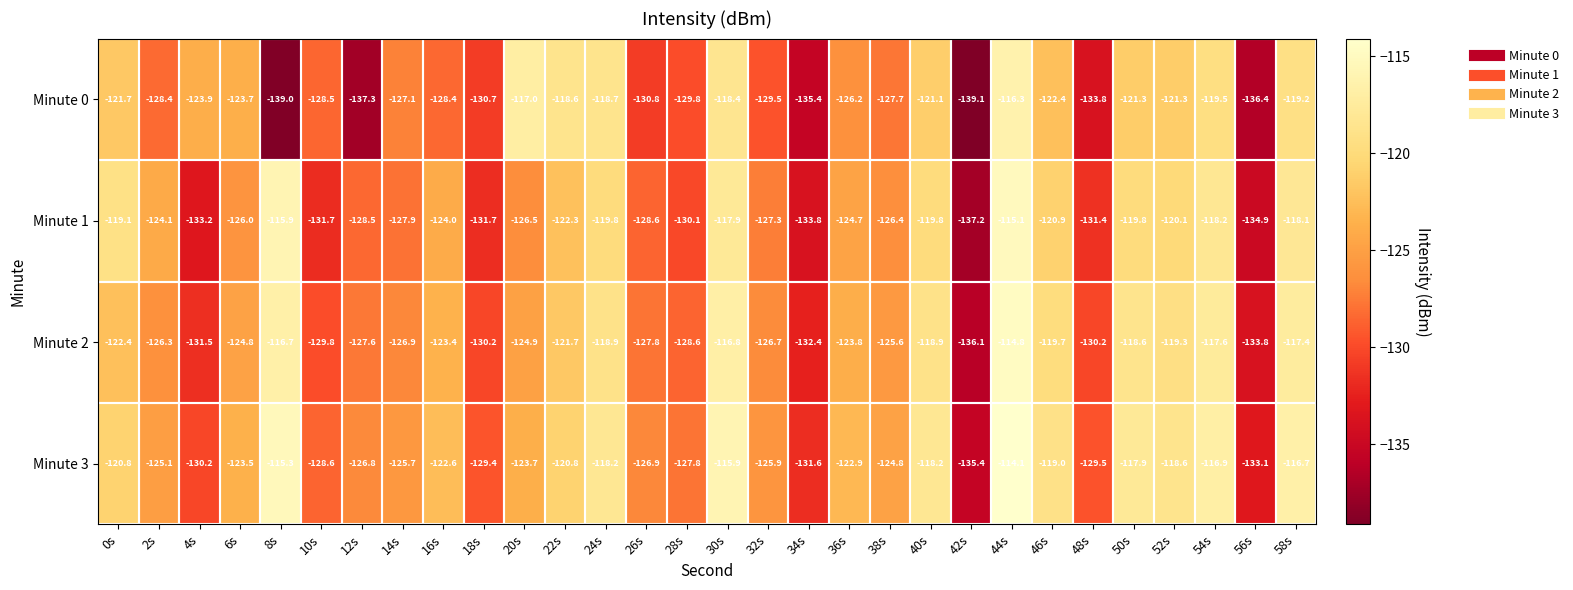

At 4s, list the series in order from largest to smallest.

Minute 0, Minute 3, Minute 2, Minute 1